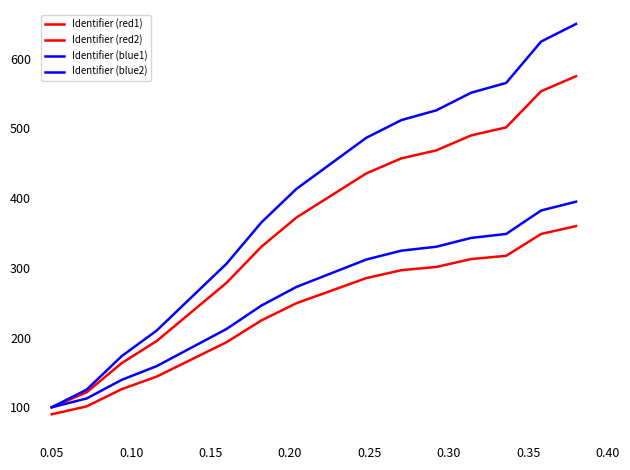

Does the chart display data point markers on the line(s)?

No